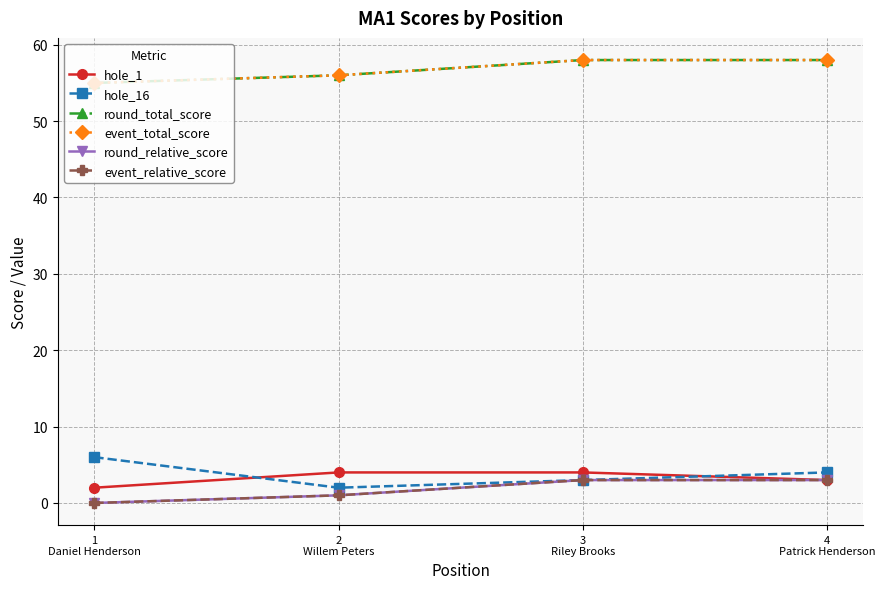

Is this an area chart (filled region under the line)?

No